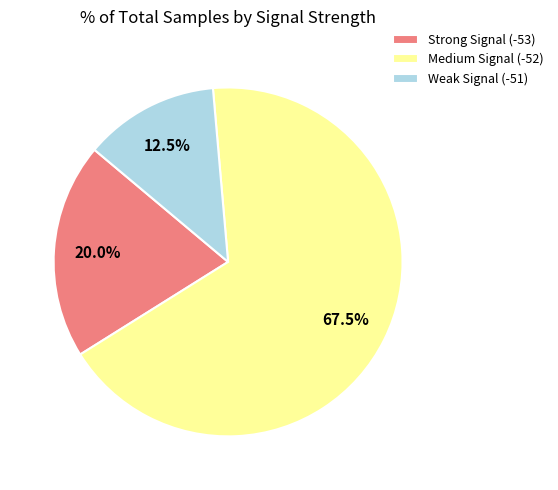

Count the number of slices in the pie.

3